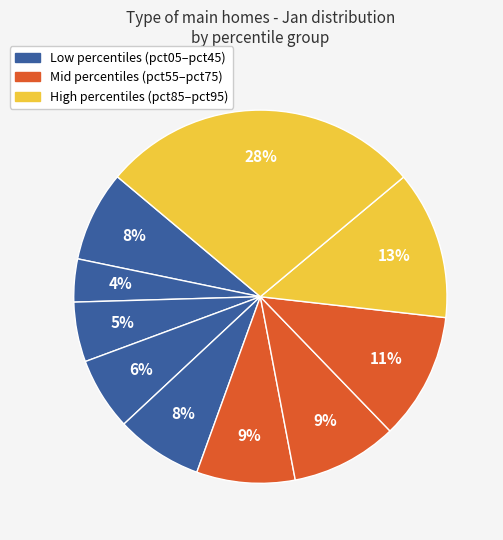

How many segments does this pie chart have?

10